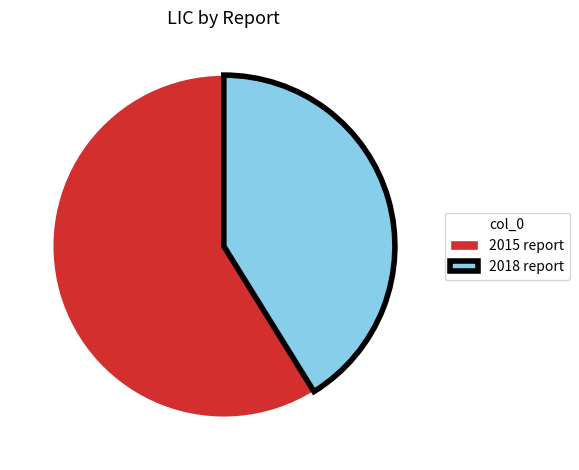

Which slice is the largest?

2015 report